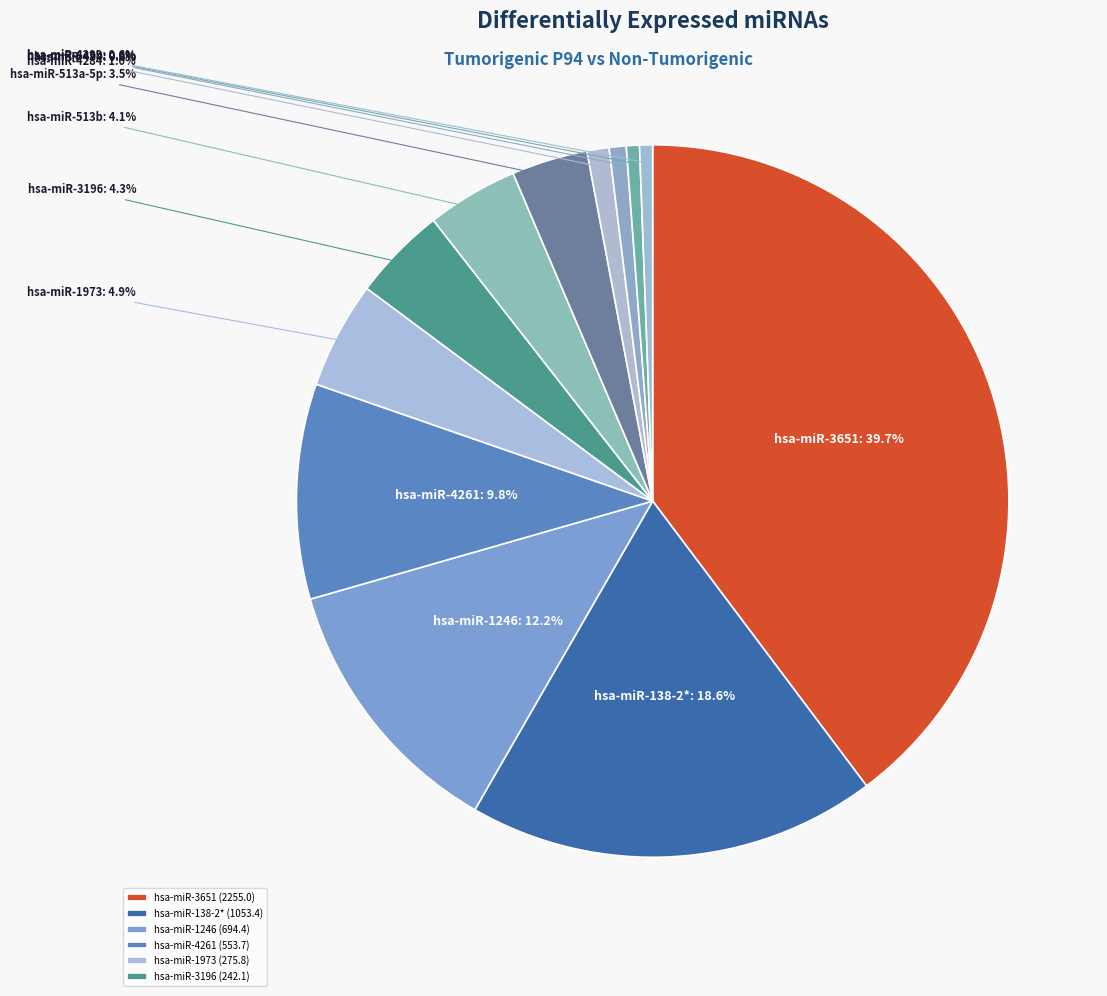

How many segments does this pie chart have?

12